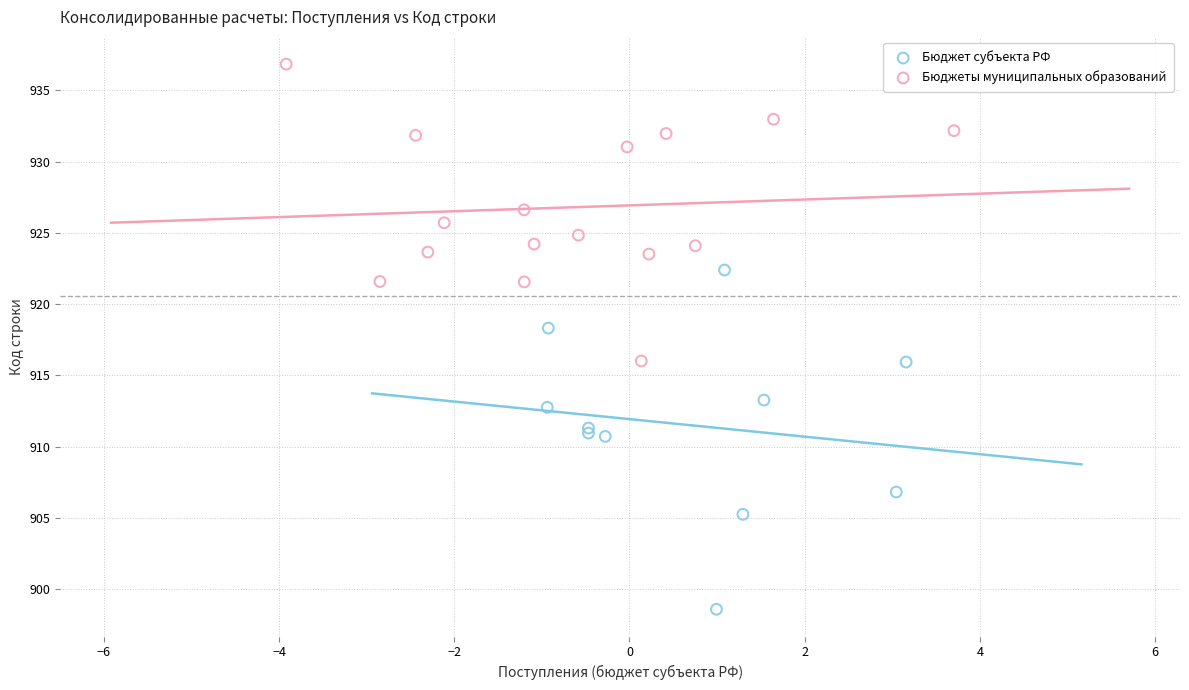

Which series contains the lowest Y value?

Бюджет субъекта РФ